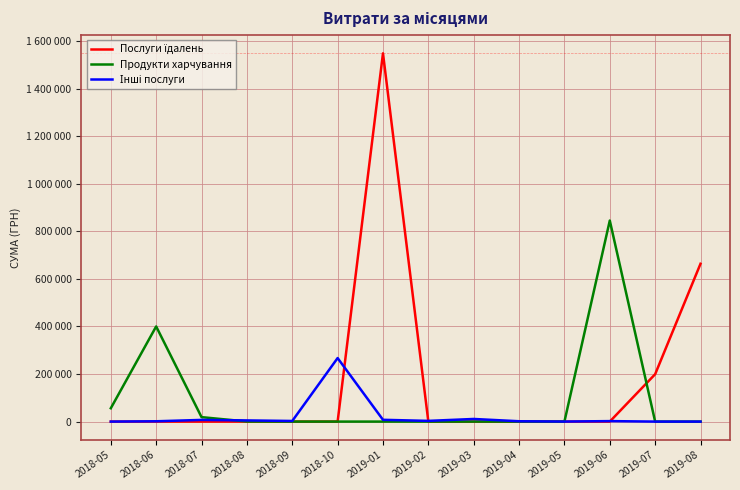

Where is Інші послуги nearest to the value 133500?

2019-03